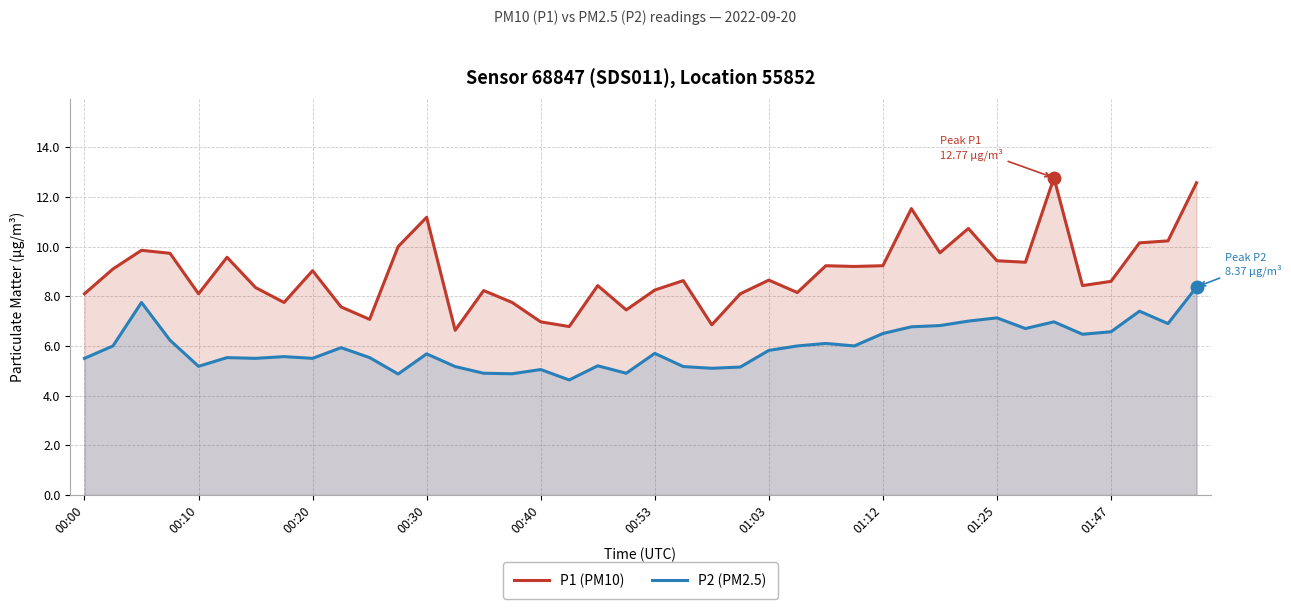

What is the maximum value for P1 (PM10)?

12.8